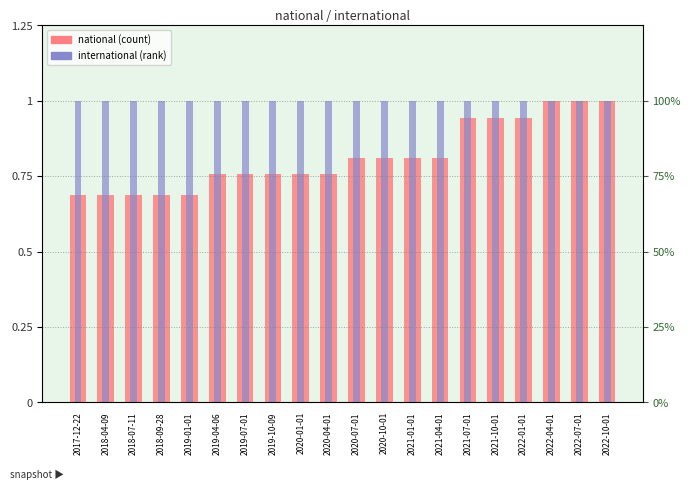

What are all the series names shown in the legend?

national (count), international (rank)